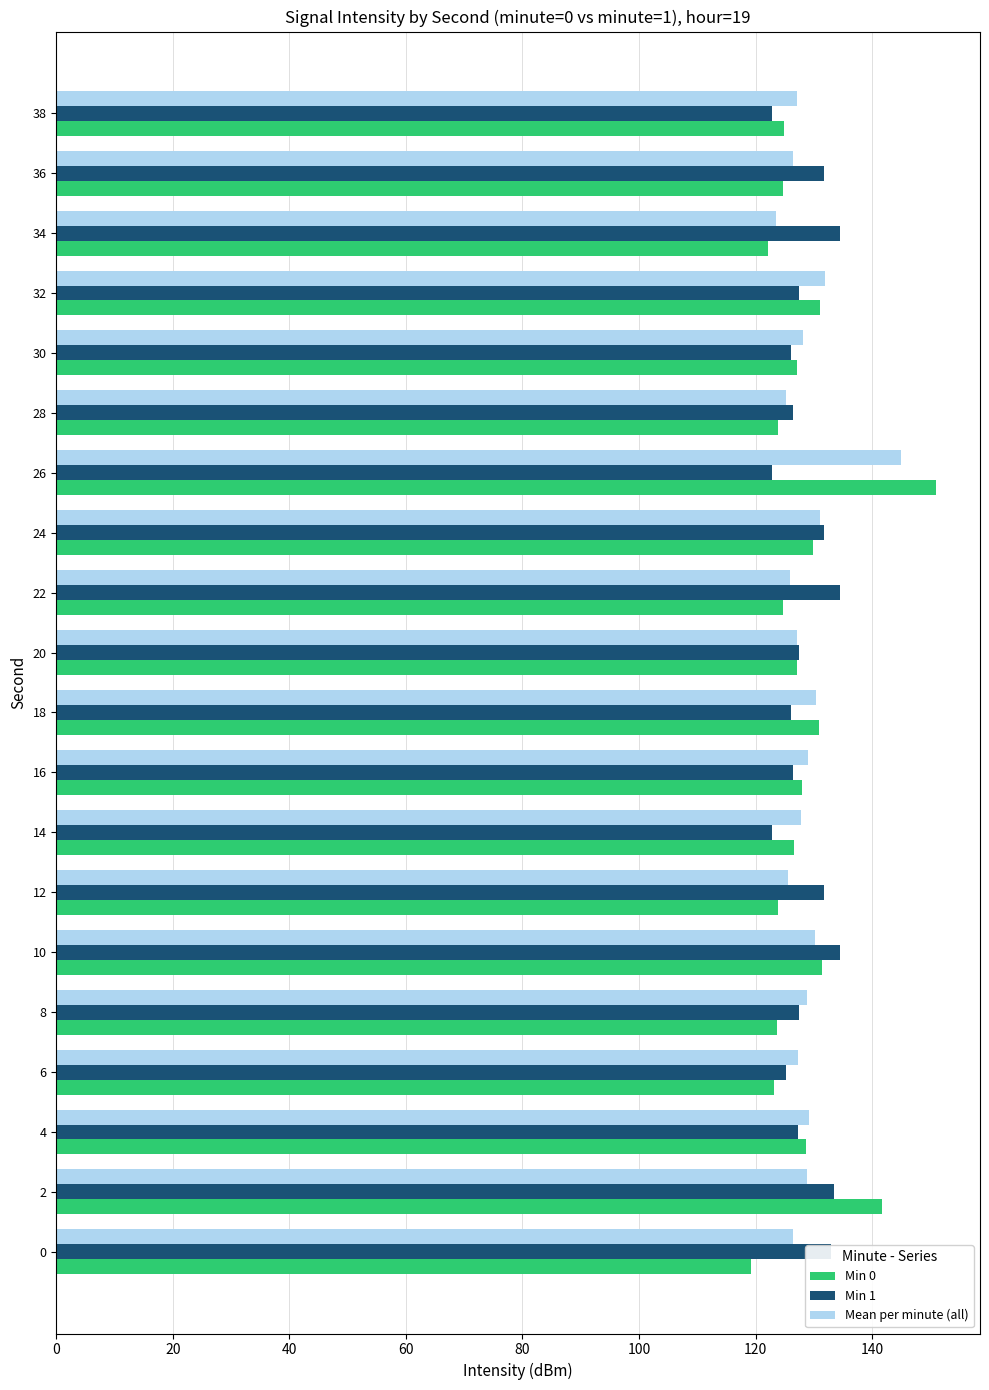

What is the difference between the maximum and second lowest values in the Min 0 series?

28.8